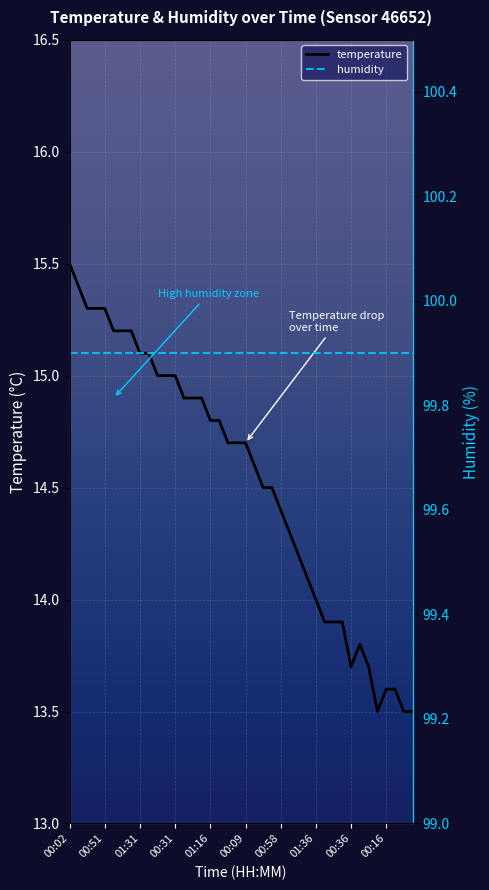

What is the lowest value of the temperature series?

13.5